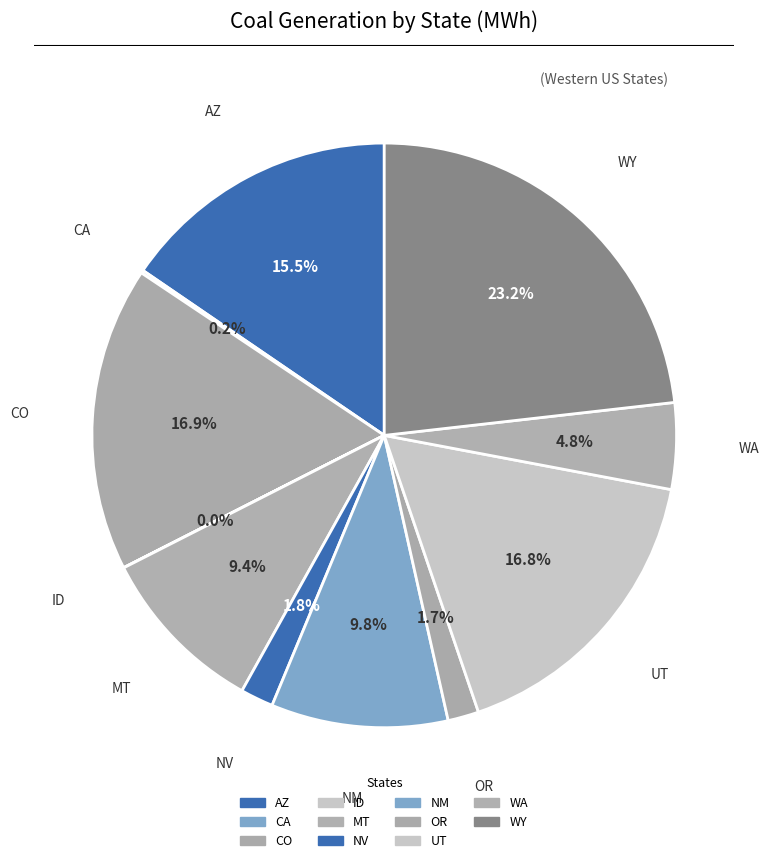

Which slice is the smallest?

ID